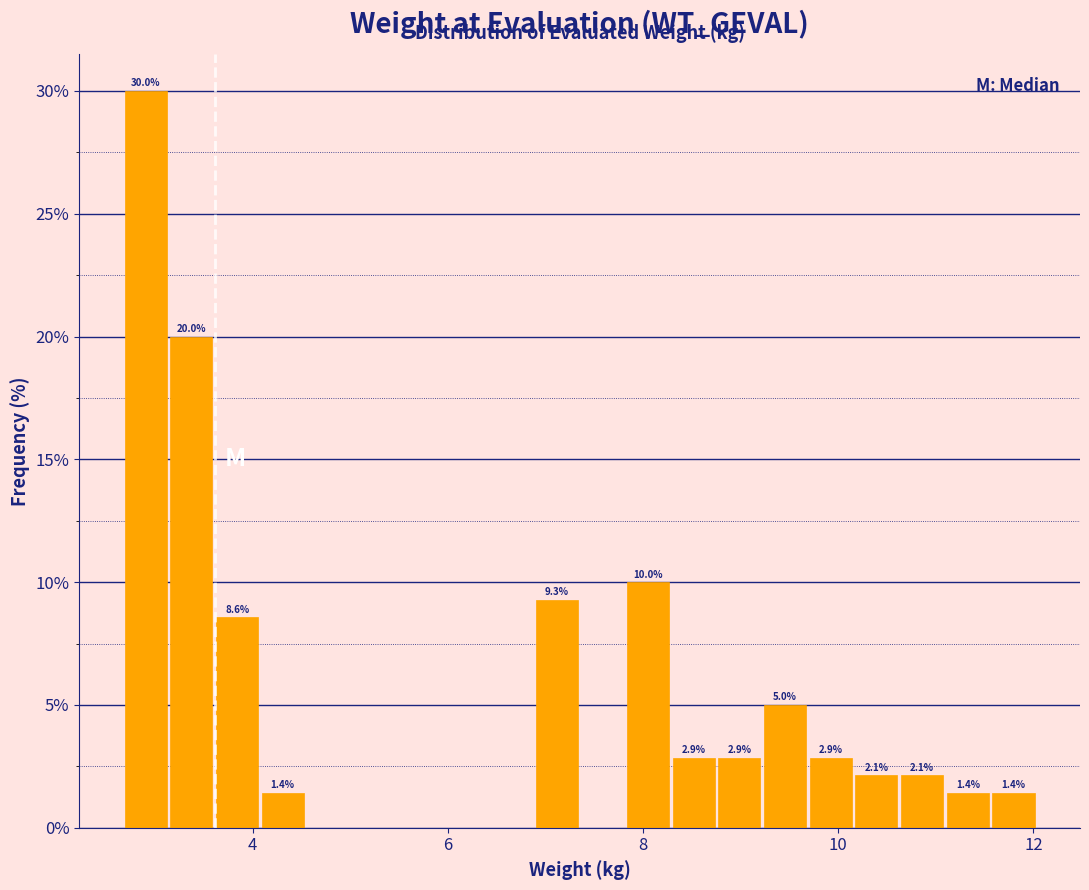

Read against the x-axis, roughly where is the centre of the tallest bar?

3.0